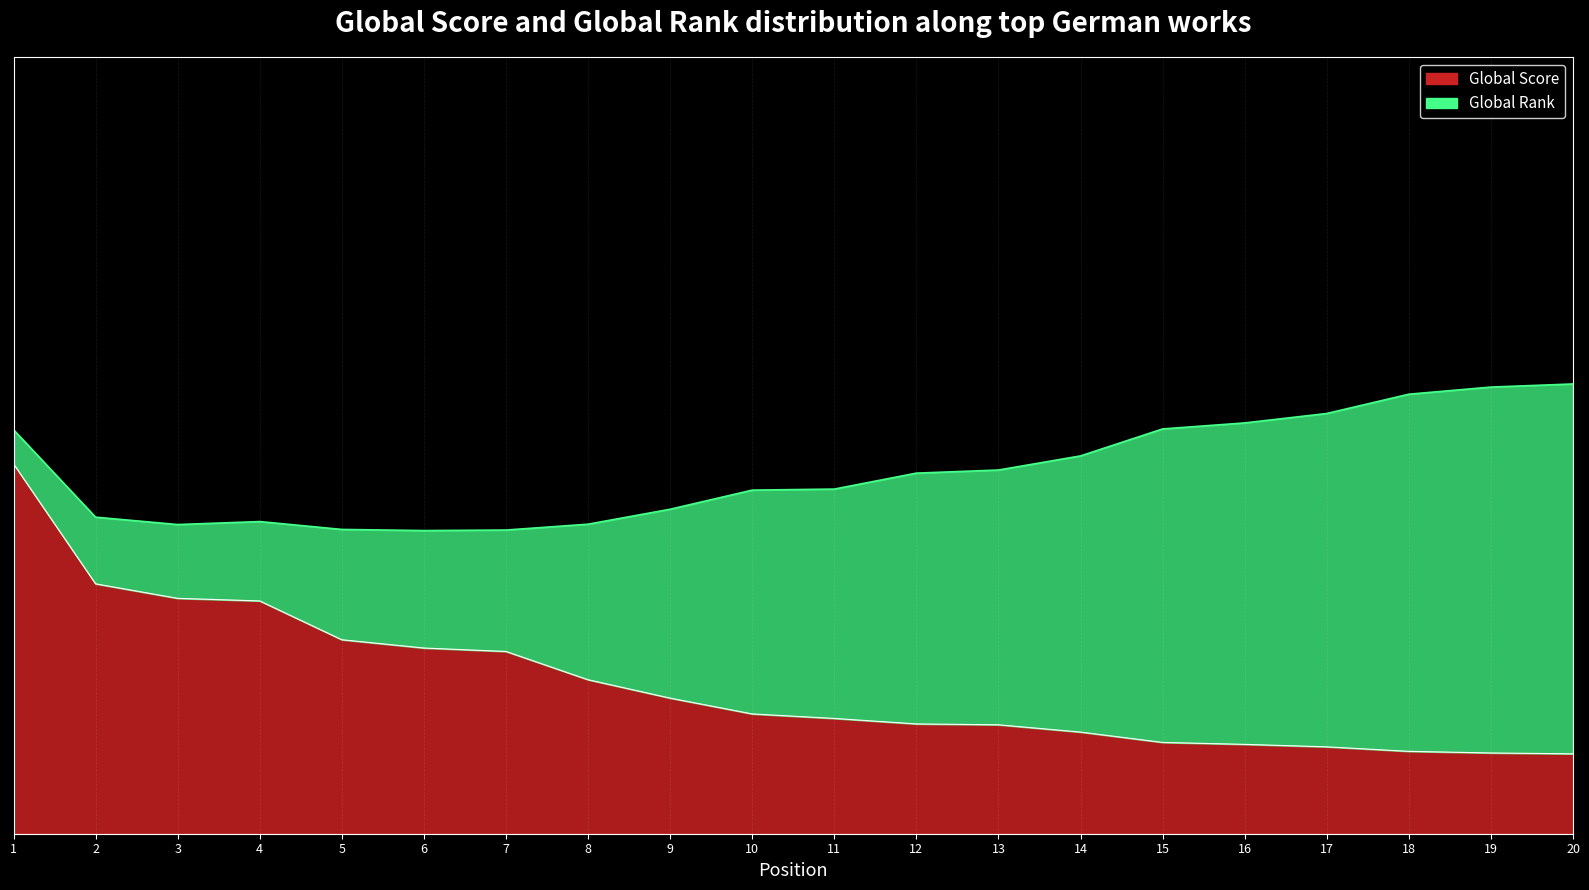

Count the values in the range 0 to 1.

20